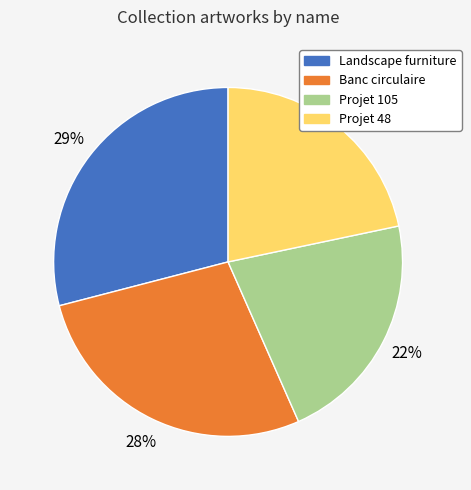

Count the number of slices in the pie.

4